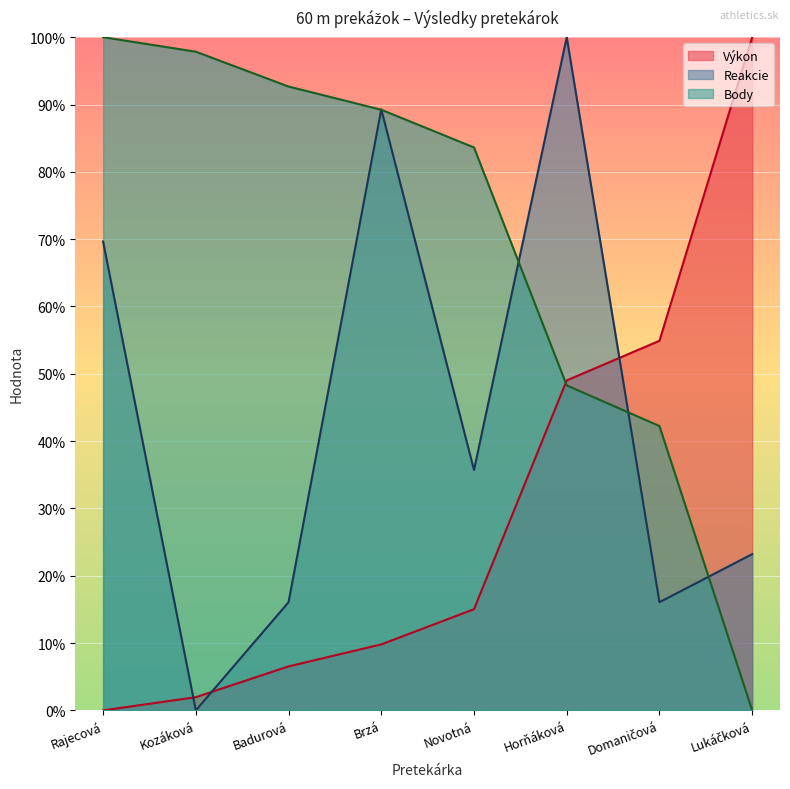

What is the highest value of the Reakcie series?

100.0